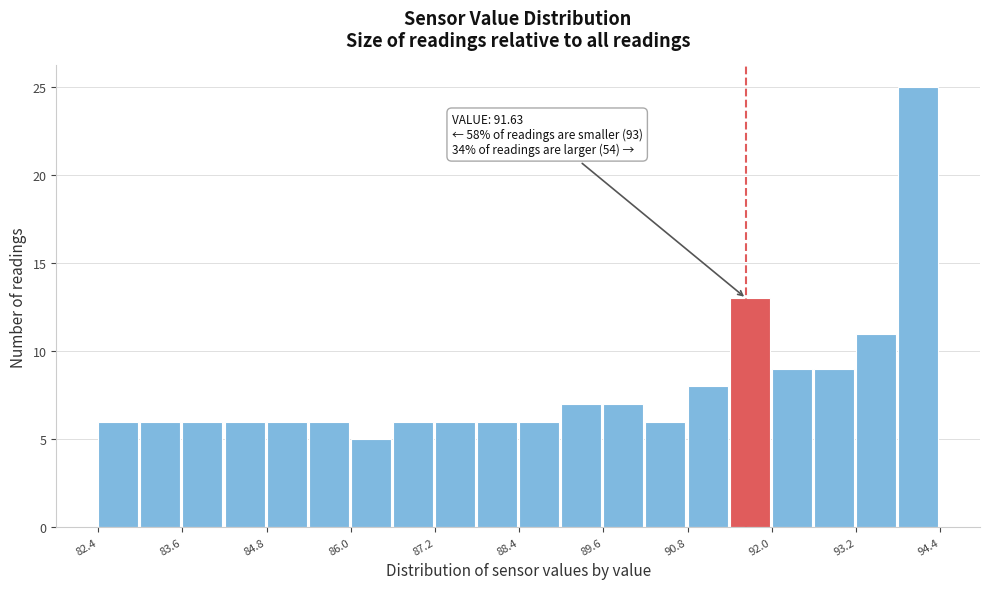

Read against the x-axis, roughly where is the centre of the tallest bar?

94.0